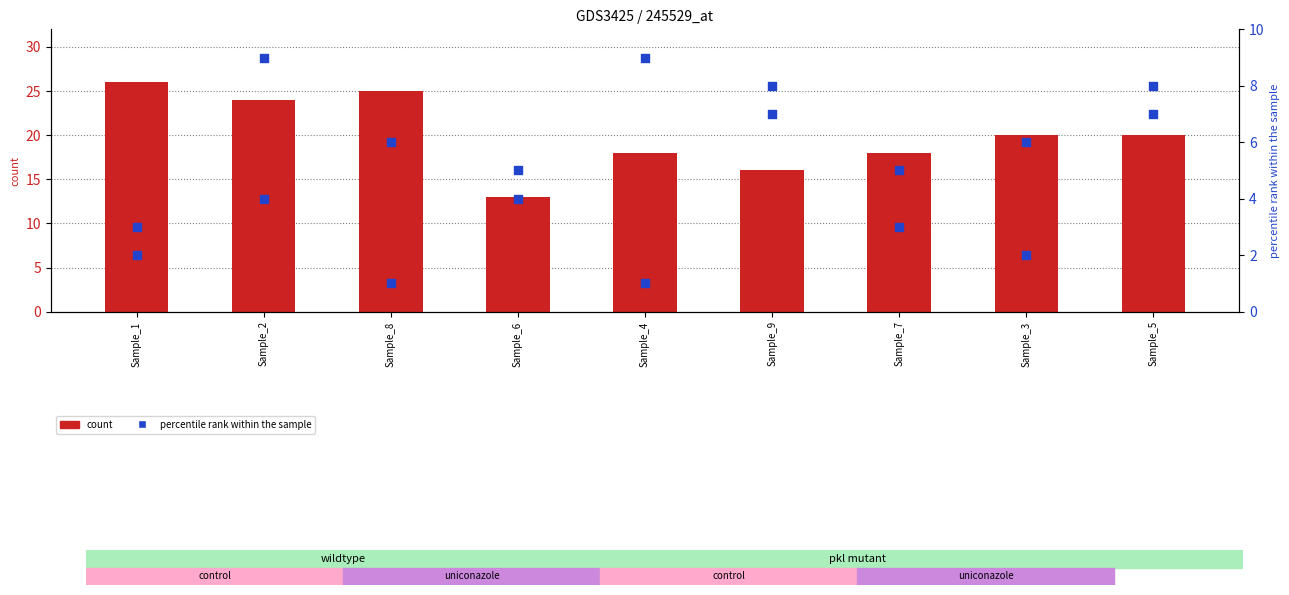

Which series has the largest Y range (max minus min)?

col_2